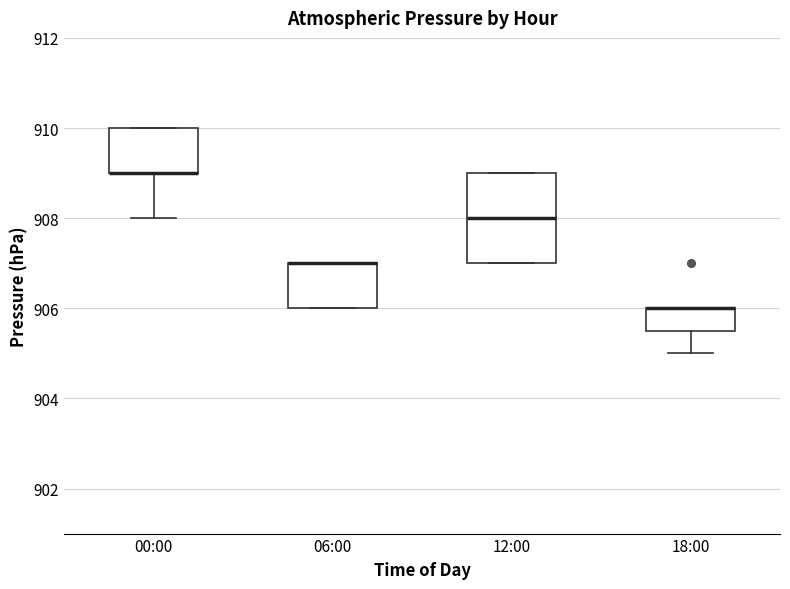

Reading left to right, transcribe this box plot: for each box, give where its median line is, the range the box spans, and where its two whiskers end, as read against the y-axis. The values are not printed on the chart, so give them approximately, as read against the axis.

00:00: median 909.0 (drawn on the box's lower edge), box 909.0 to 910.0, whiskers 908.0 to 910.0
06:00: median 907.0 (drawn on the box's upper edge), box 906.0 to 907.0, whiskers 906.0 to 907.0
12:00: median 908.0, box 907.0 to 909.0, whiskers 907.0 to 909.0
18:00: median 906.0 (drawn on the box's upper edge), box 905.6 to 906.0, whiskers 905.0 to 906.0